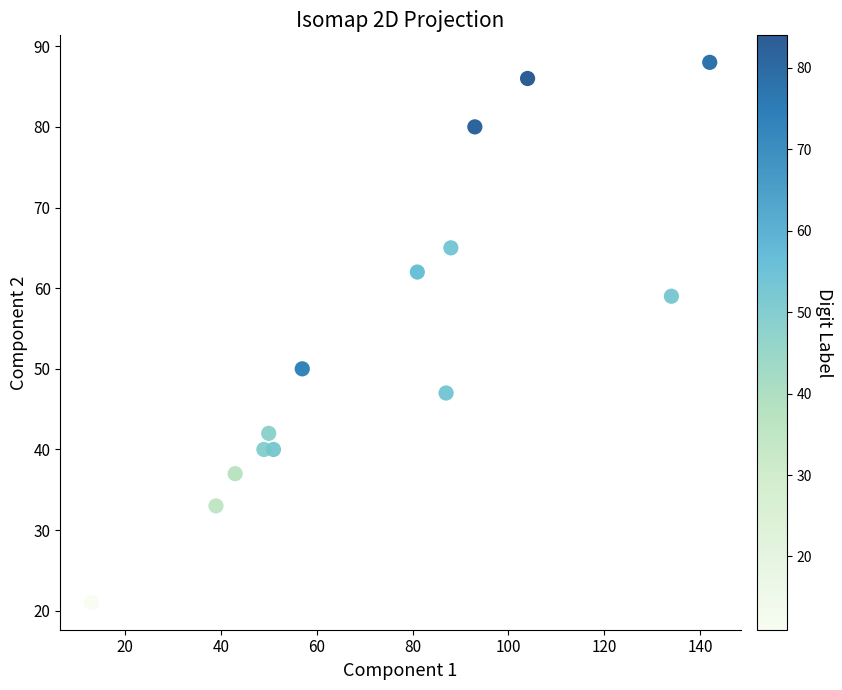

What Y value in the scatter plot is closest to 54?

50